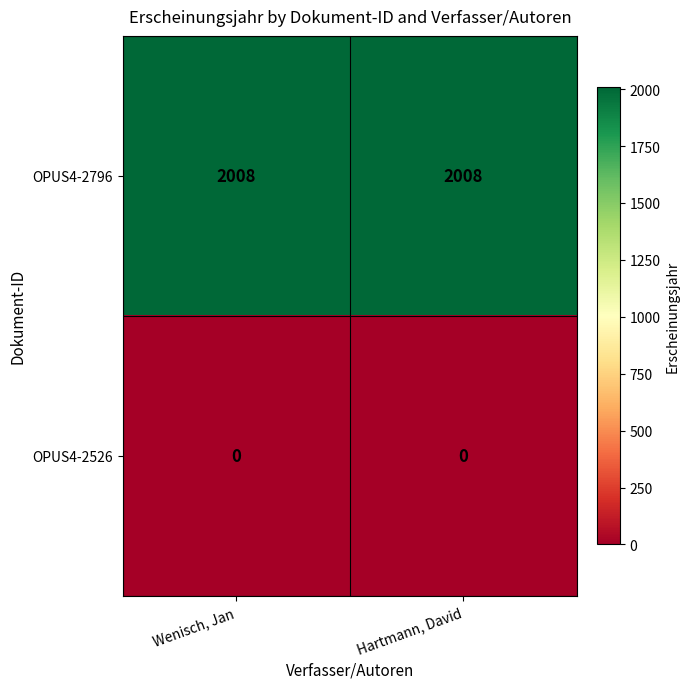

What is the total value across all series at Wenisch, Jan?

2008